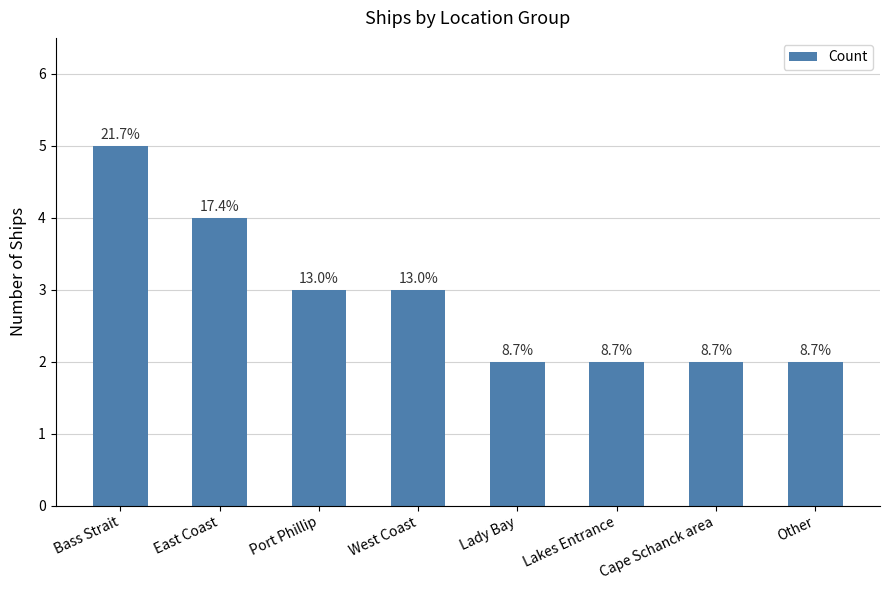

Does the chart contain any negative values?

No